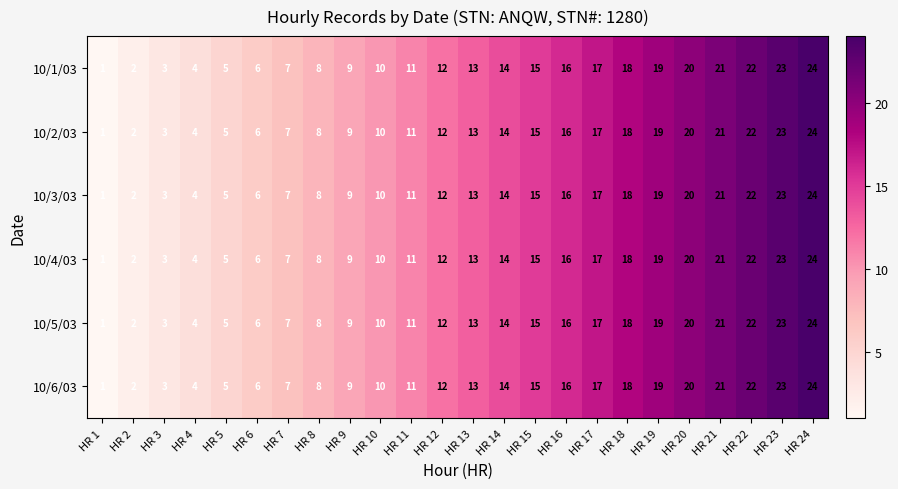

List the labels in order of 10/1/03 value, largest first.

HR 24, HR 23, HR 22, HR 21, HR 20, HR 19, HR 18, HR 17, HR 16, HR 15, HR 14, HR 13, HR 12, HR 11, HR 10, HR 9, HR 8, HR 7, HR 6, HR 5, HR 4, HR 3, HR 2, HR 1